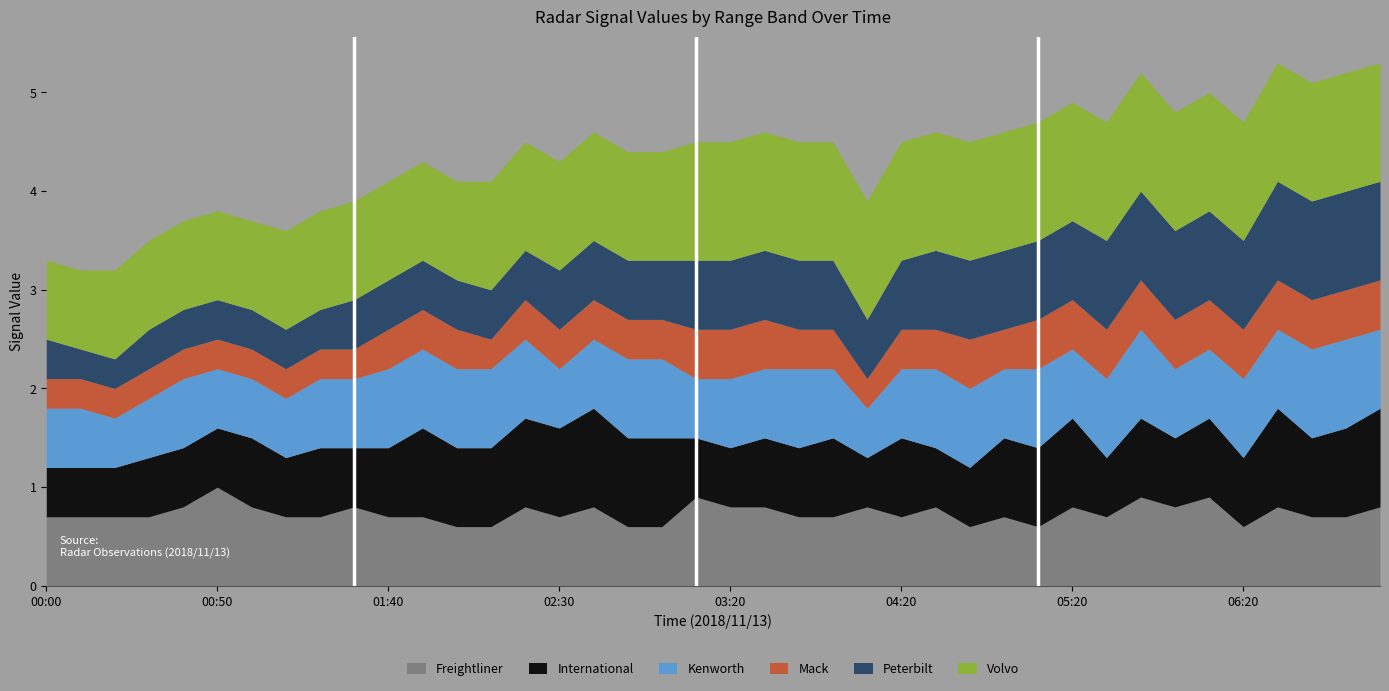

What is the value of the International point at the 34th from the left?

0.7